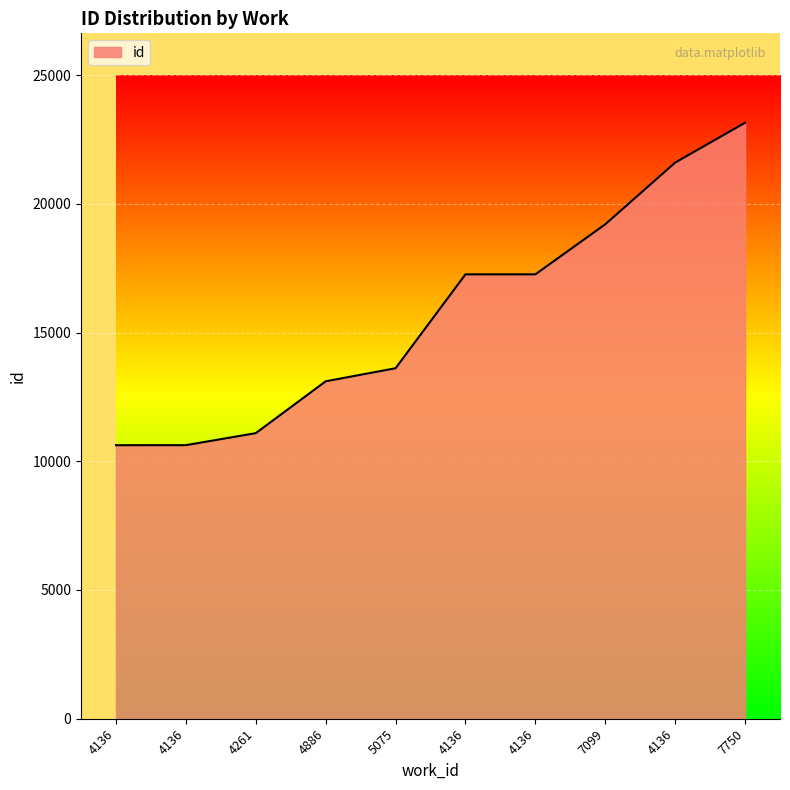

The chart shows a value of 13105 at 4886. True or false?

True